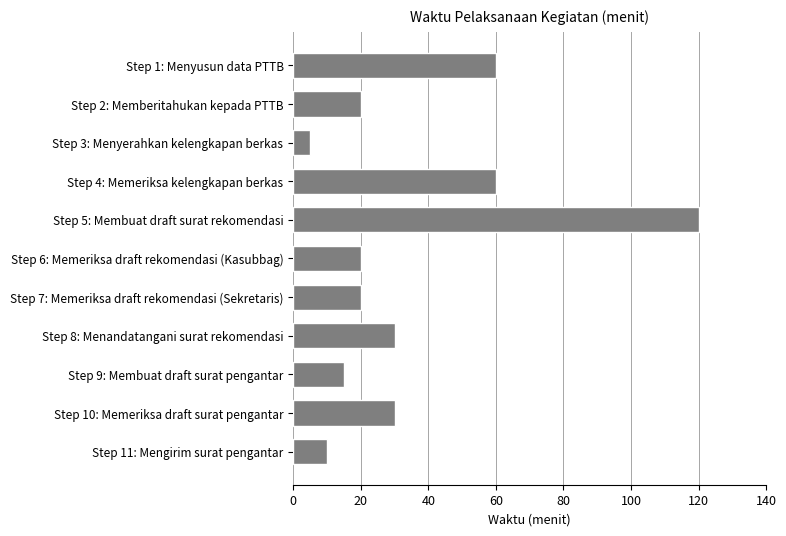

How many bars are there in total?

11